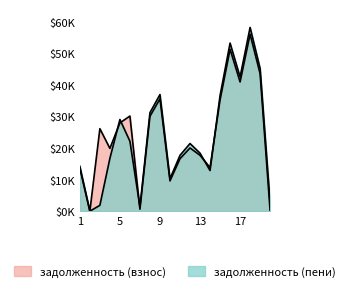

How many categories are shown in the chart?

20